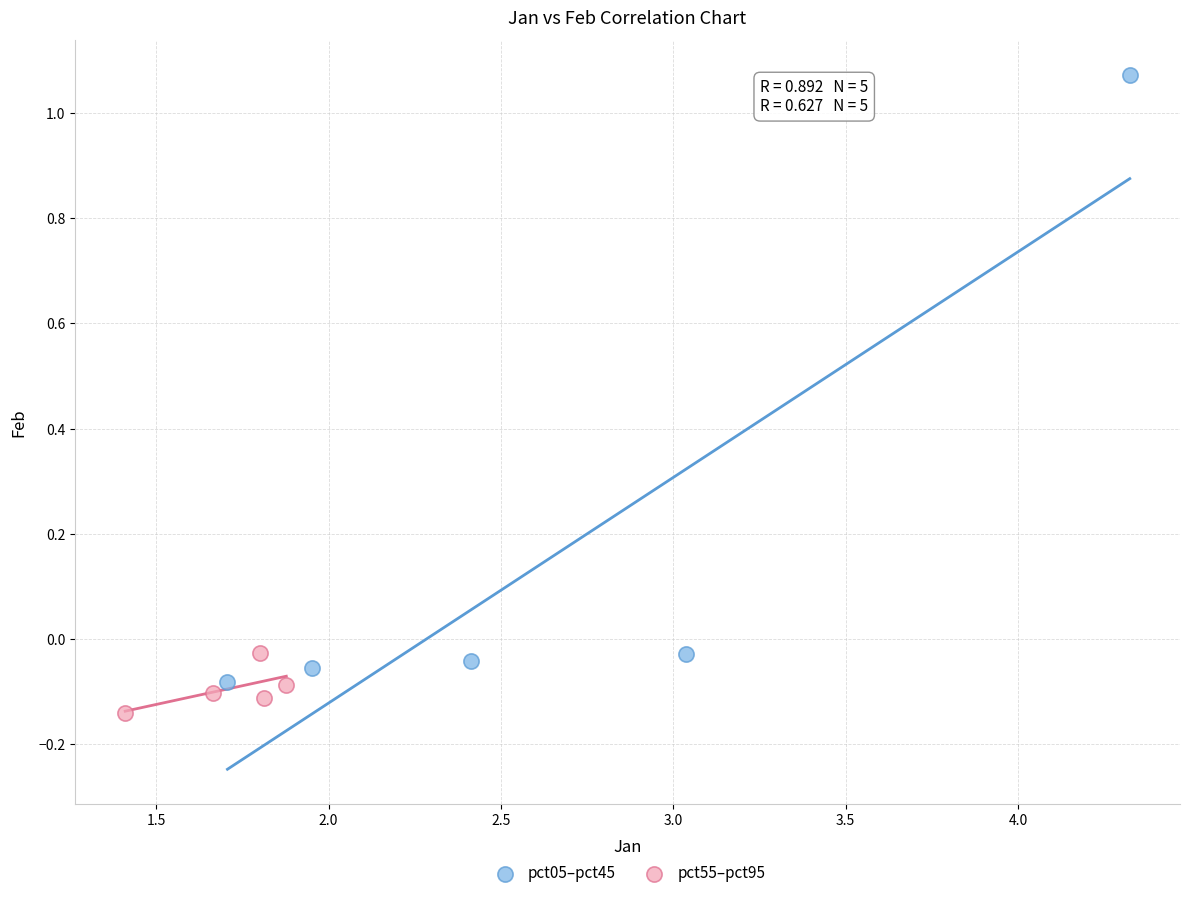

Which series contains the lowest Y value?

pct55–pct95